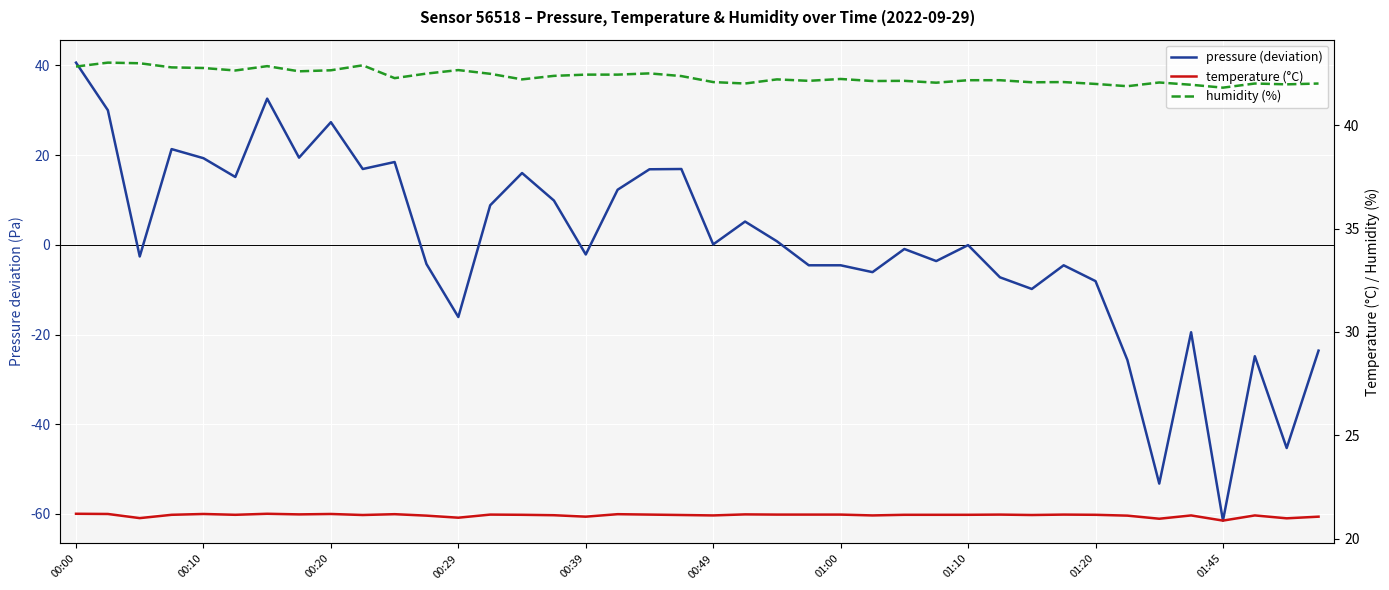

What is the difference between the temperature (°C) values at 39 and 29?

0.1